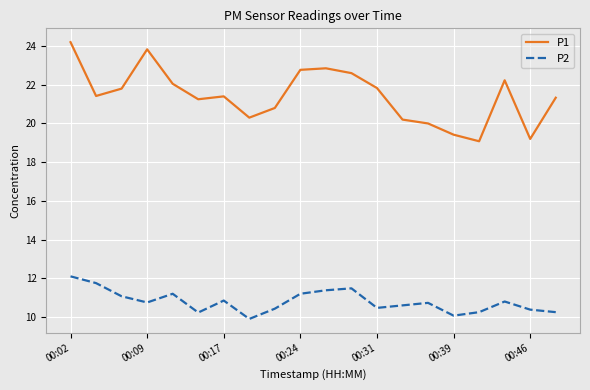

Rank the series by their maximum value, from lowest to highest.

P2, P1